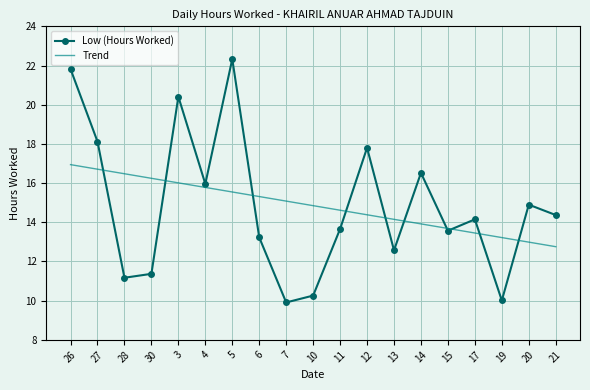

What position from the left is 3?

5